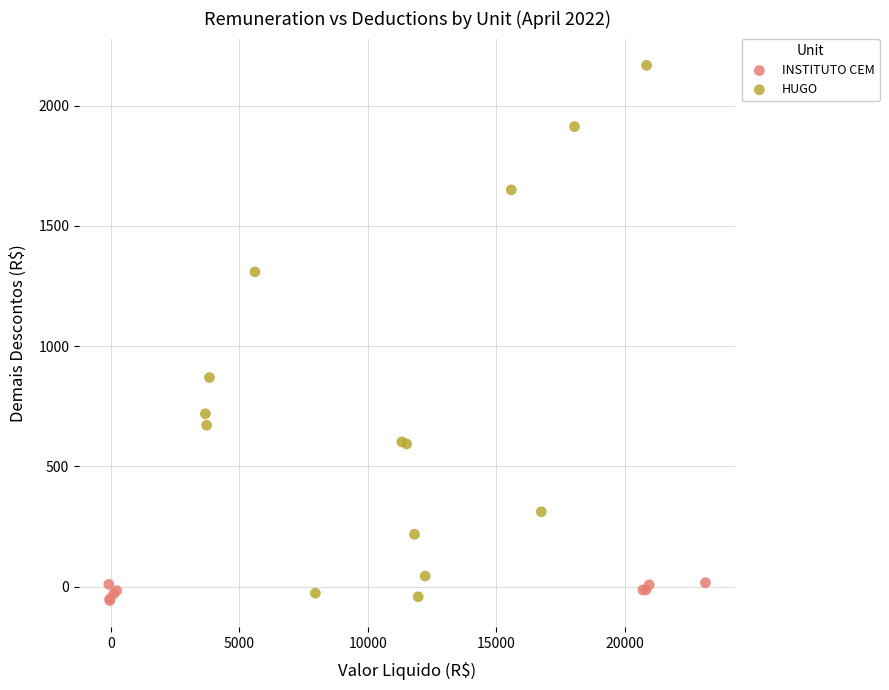

Which series contains the highest Y value?

HUGO